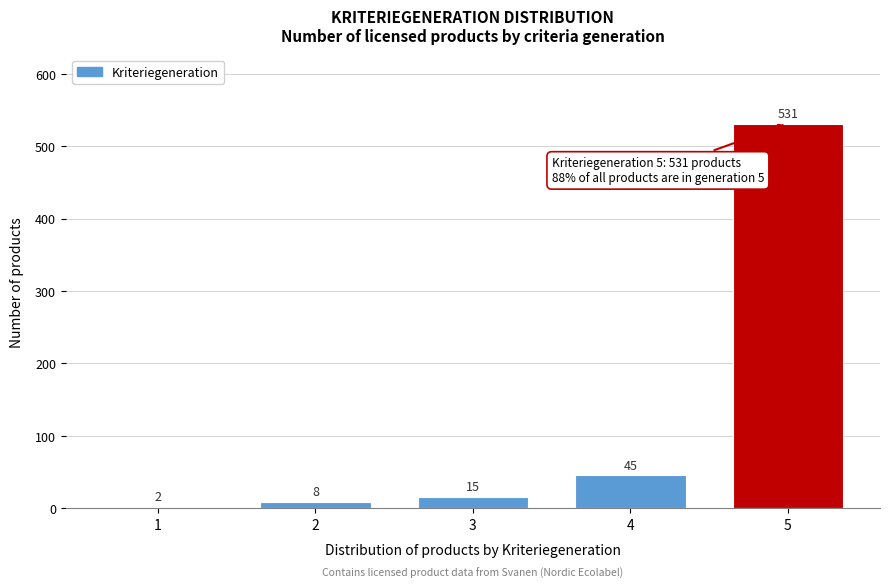

Reading right to left, list all the values displayed in this chart.

5=531	4=45	3=15	2=8	1=2